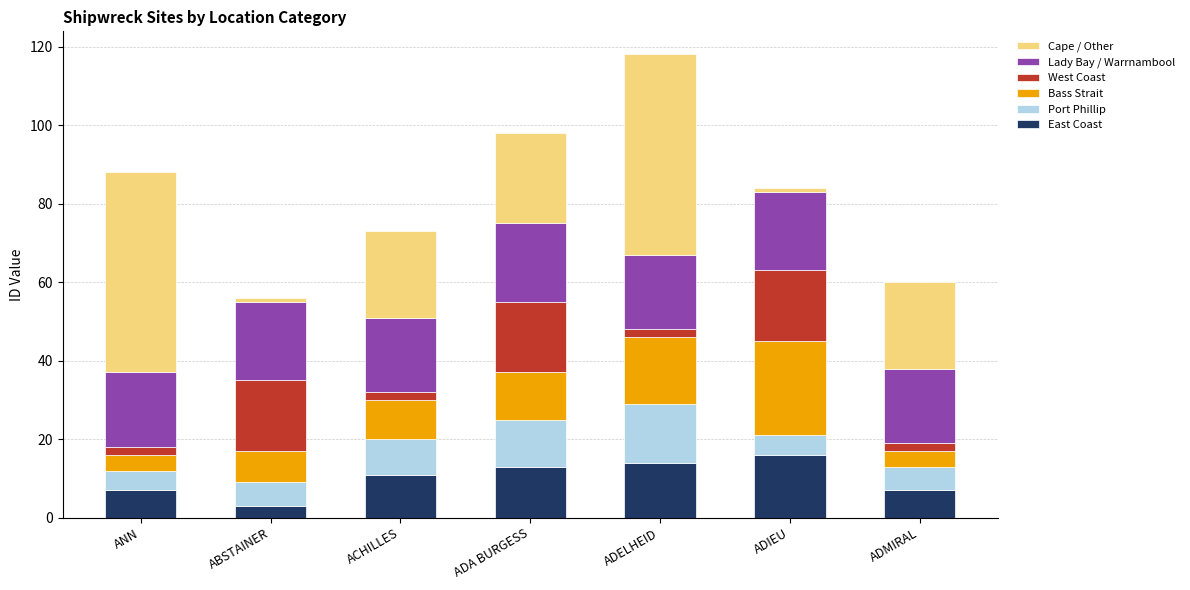

What is the sum of all East Coast values?

71